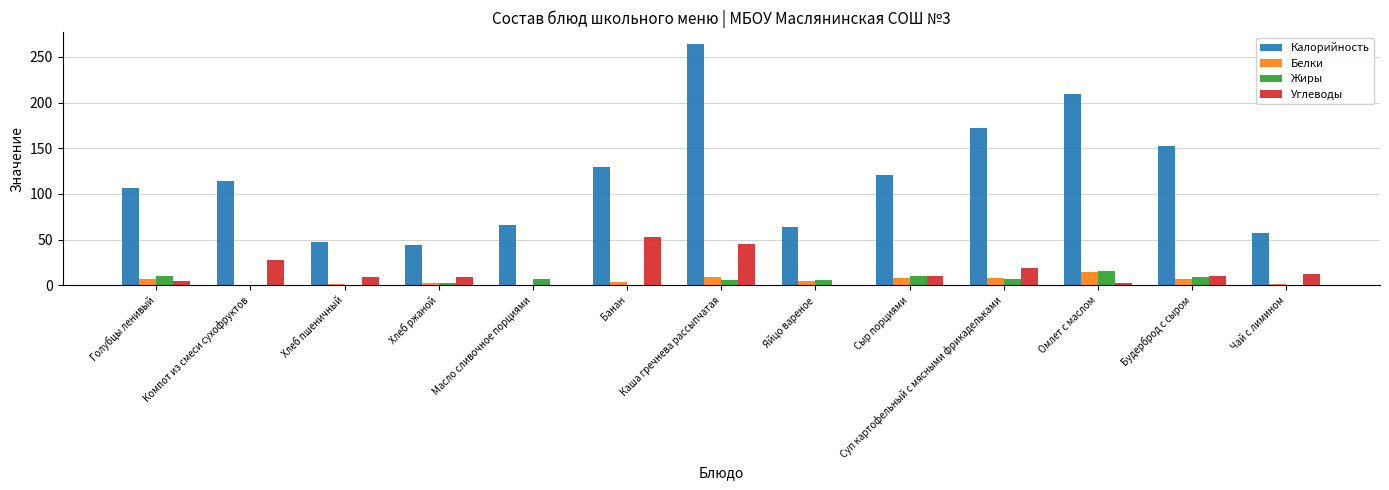

At which category is the sum across all series the highest?

Каша гречнева рассыпчатая